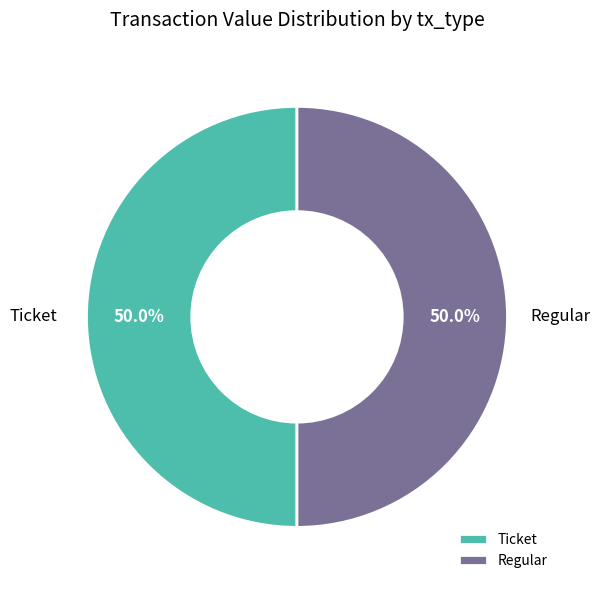

How many segments does this pie chart have?

2